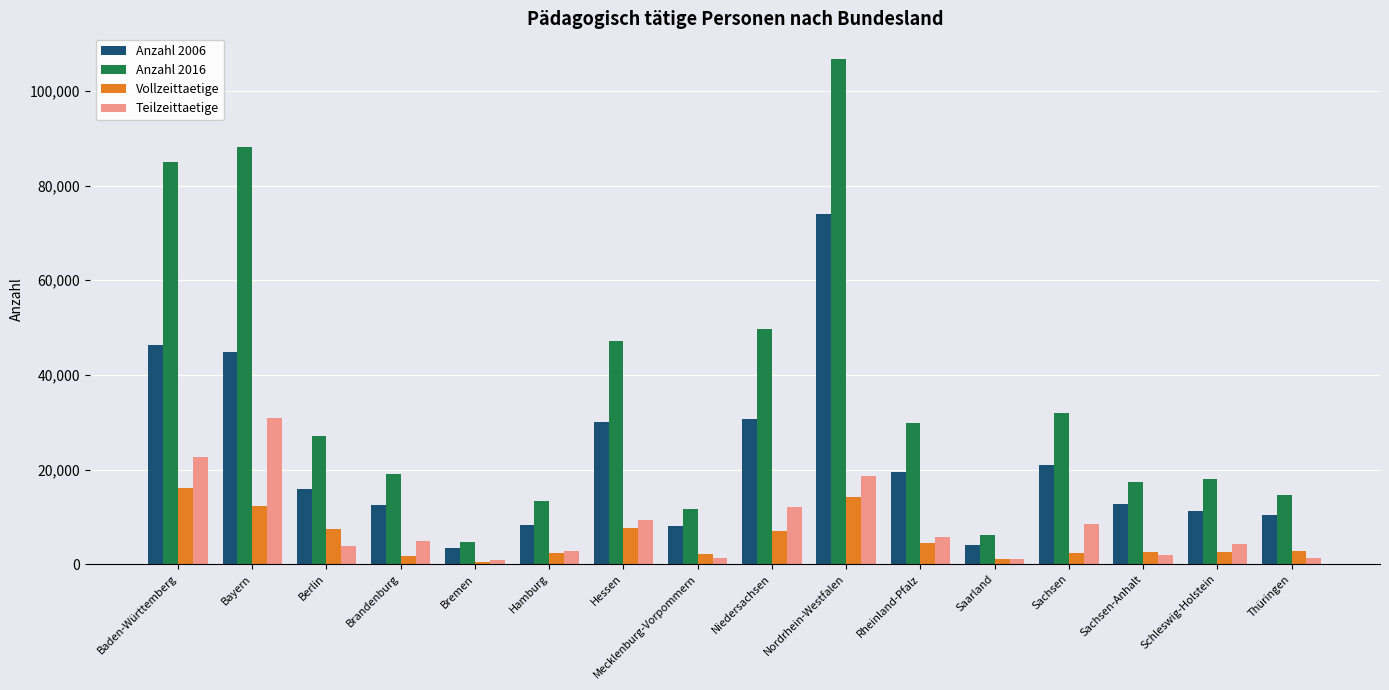

At which label does Anzahl 2016 reach its minimum?

Bremen